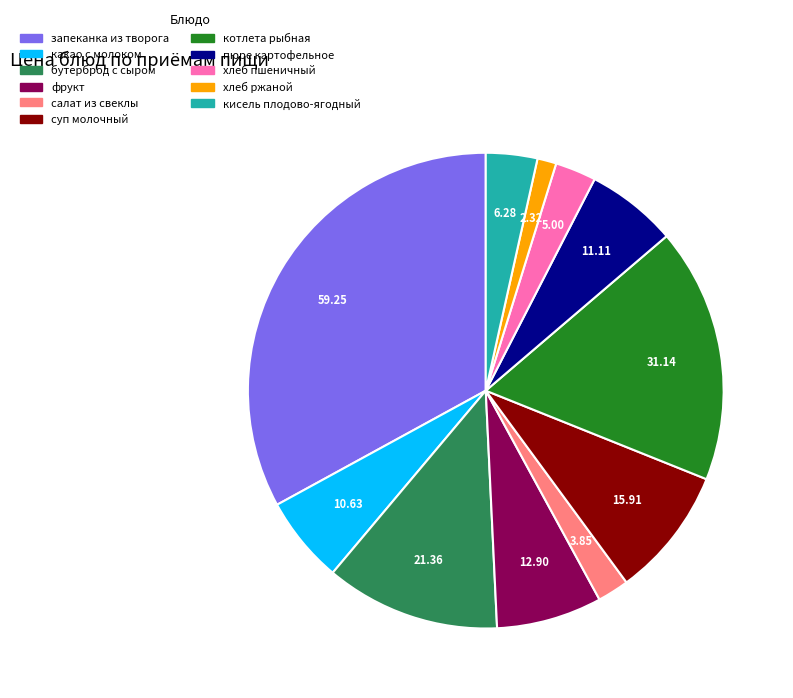

What is the largest slice in the pie chart?

запеканка из творога